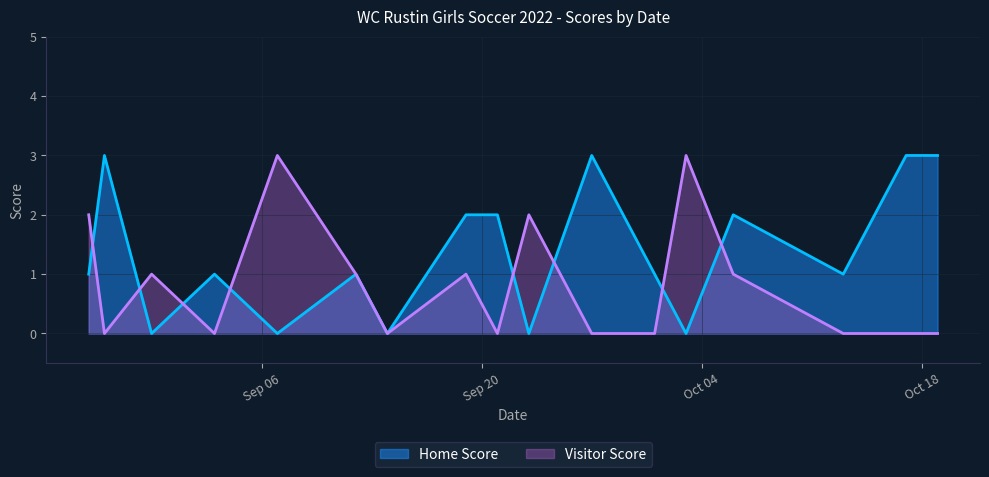

How many data points does each series have?

18